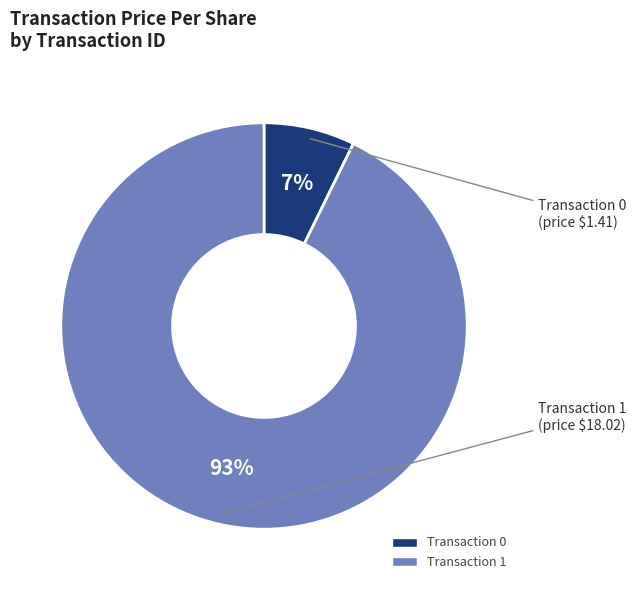

Is there any slice that represents more than half of the pie?

Yes